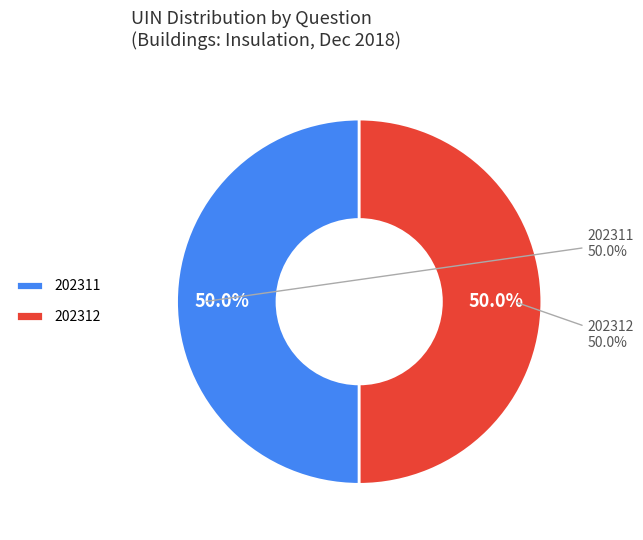

Is 202312 the majority of the pie?

Yes